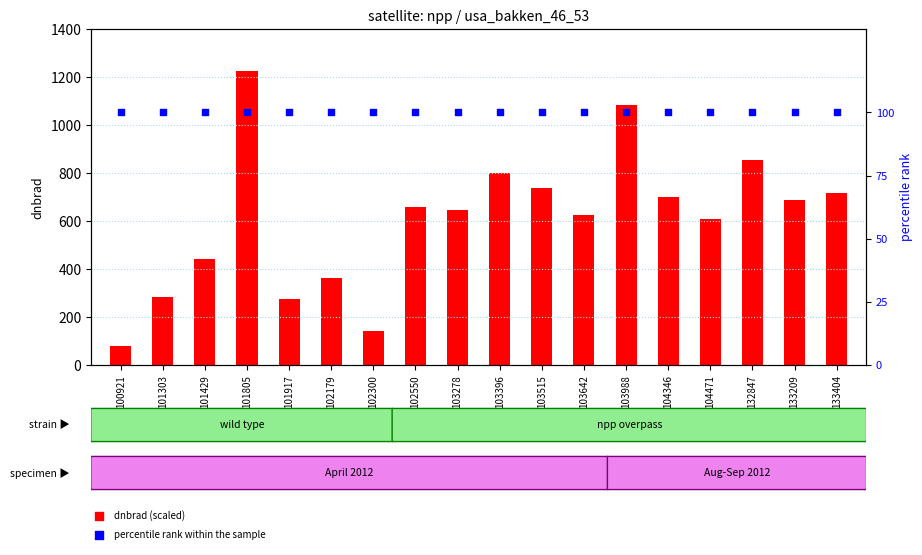

Which series reaches the maximum Y coordinate?

dnbrad